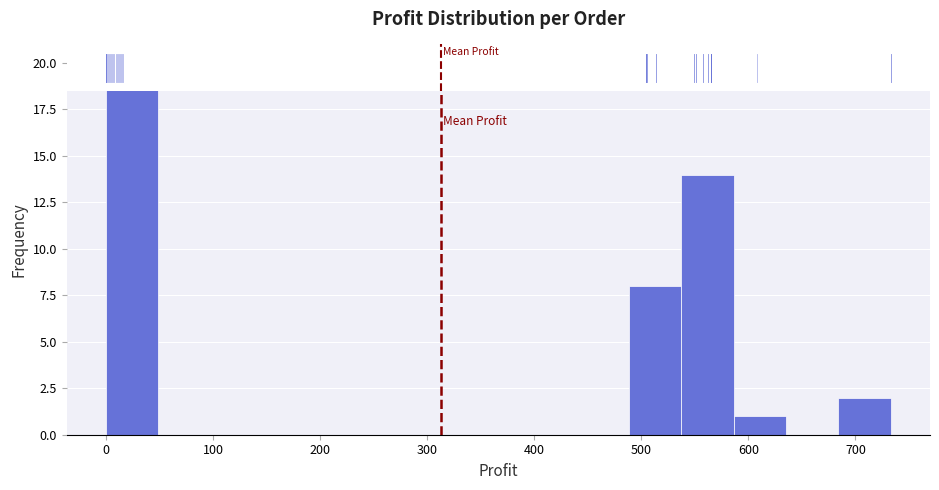

Over which range of the x-axis is the bar tallest?

0 to 50